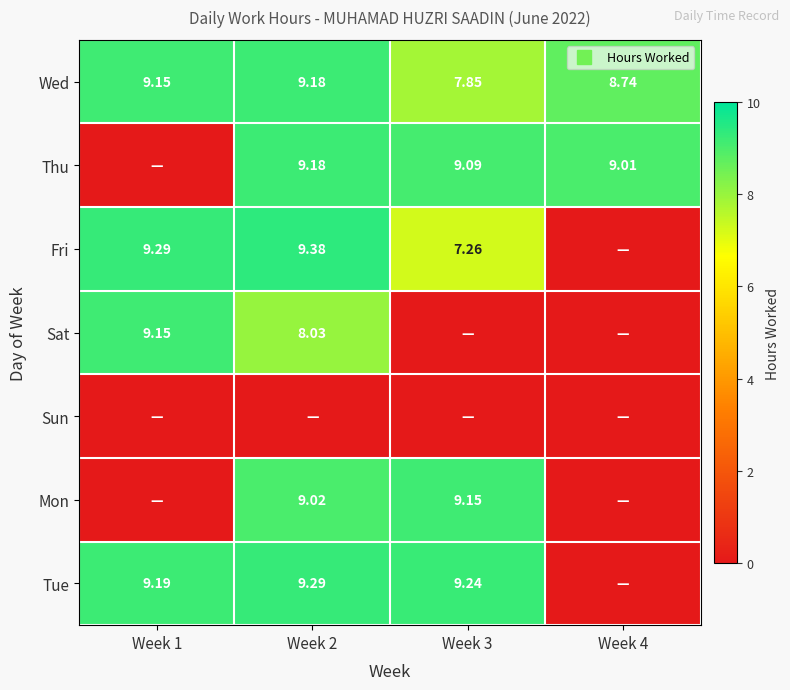

What is the difference between the highest and lowest values at Week 3?

9.2